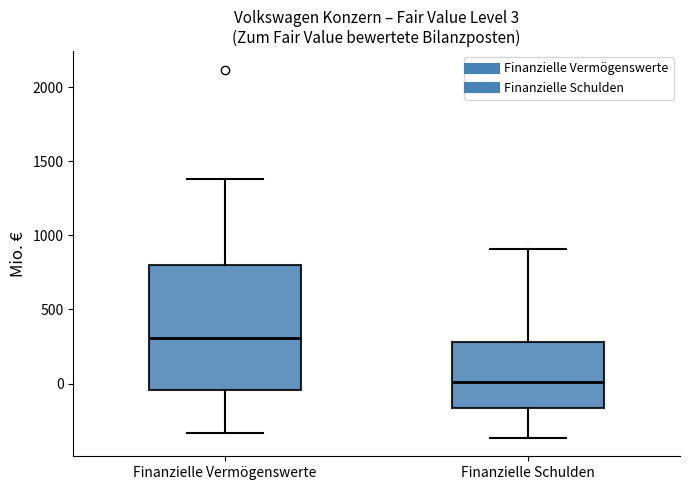

Comparing the boxes themselves (not the whiskers), which one is the tallest?

Finanzielle Vermögenswerte